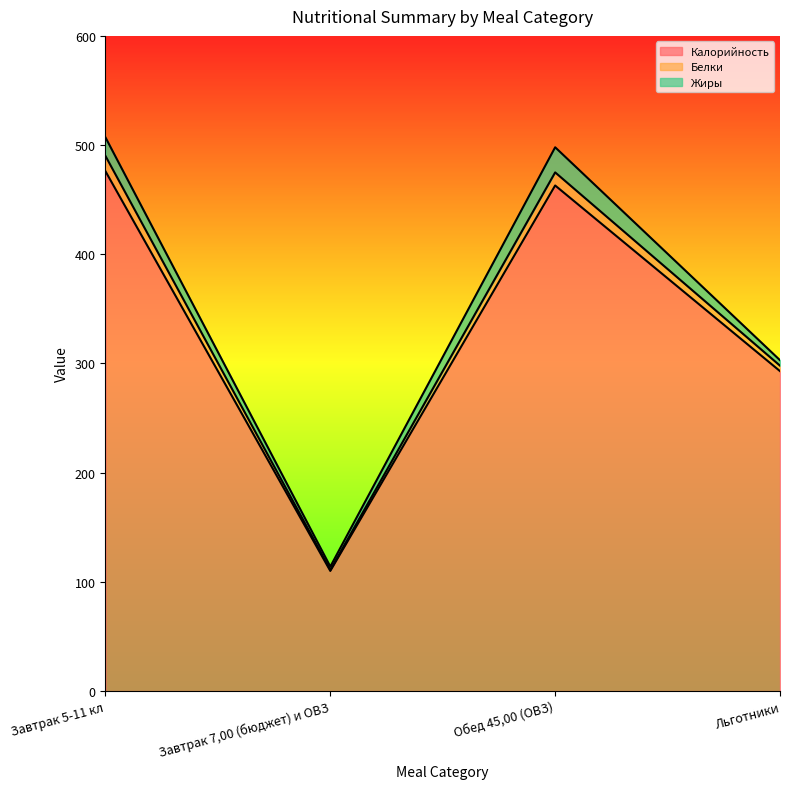

In Калорийность, how many points are lower than both neighbors (excluding endpoints)?

1